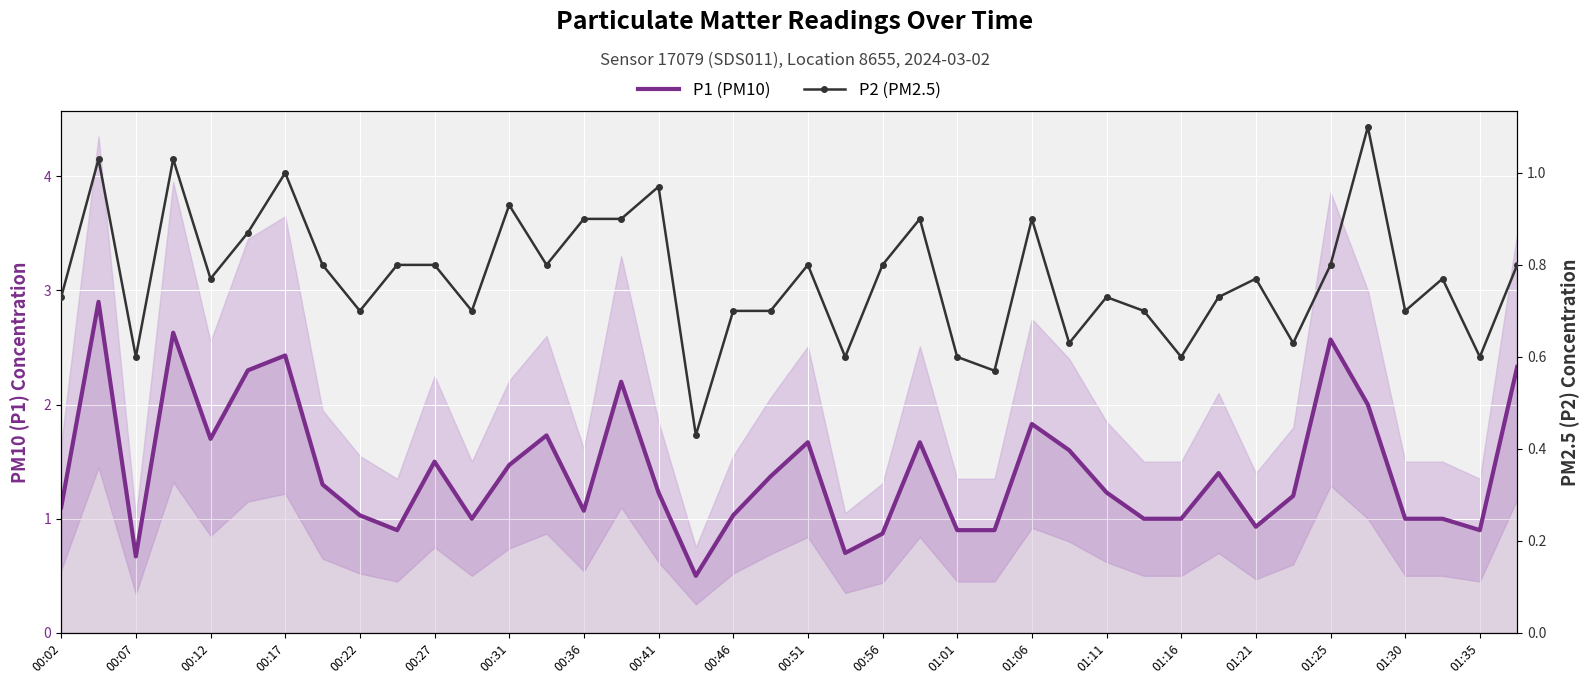

Rank the series by their maximum value, from lowest to highest.

P2 (PM2.5), P1 (PM10)